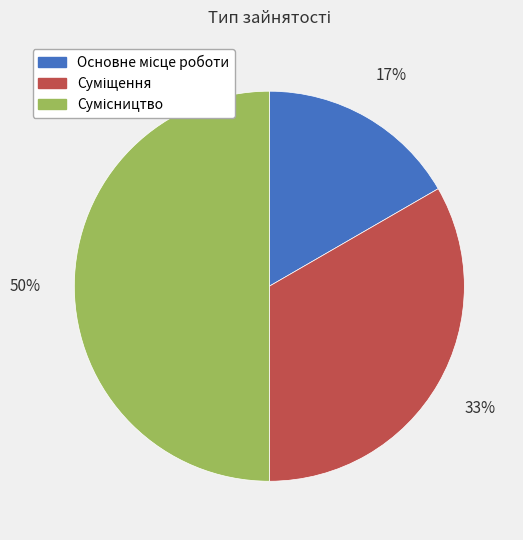

To the nearest percent, what is the average slice percentage?

33%